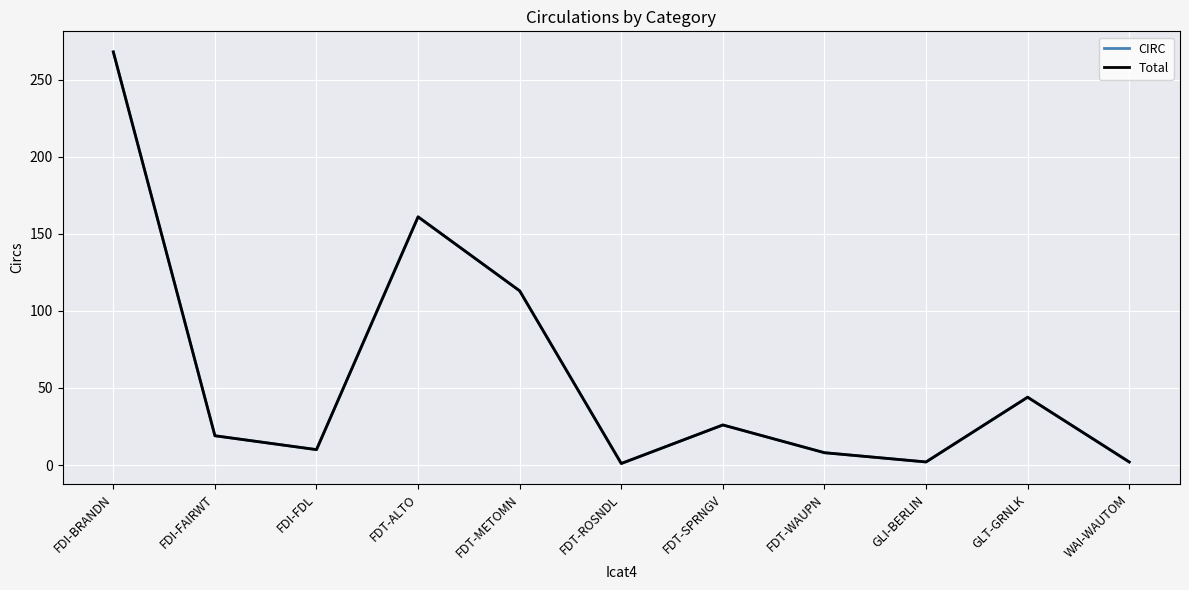

True or false: Total and CIRC cross at least once.

False